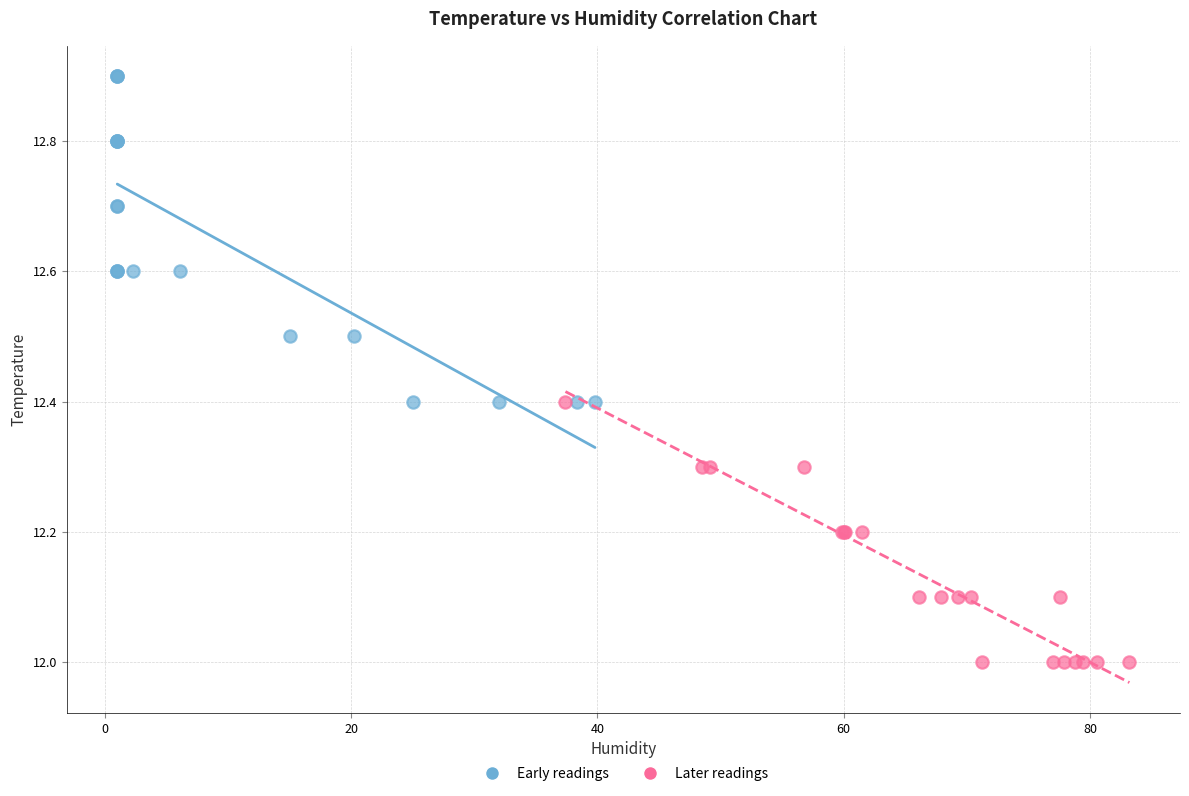

What are all the series names shown in the legend?

Early readings, Later readings